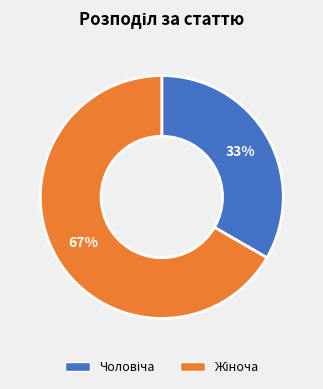

To the nearest percent, what is the average slice percentage?

50%